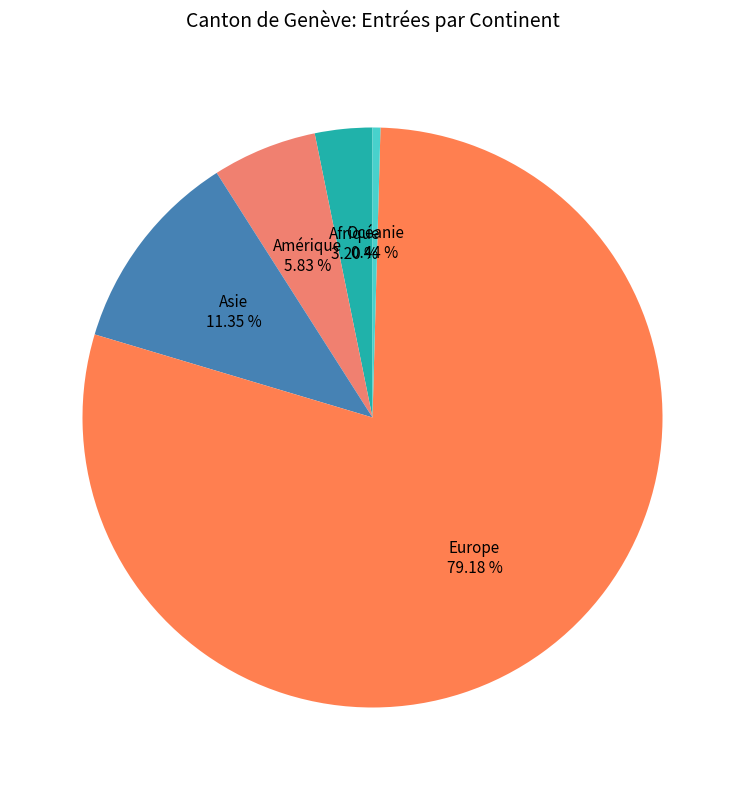

To the nearest percent, what is the average slice percentage?

20%